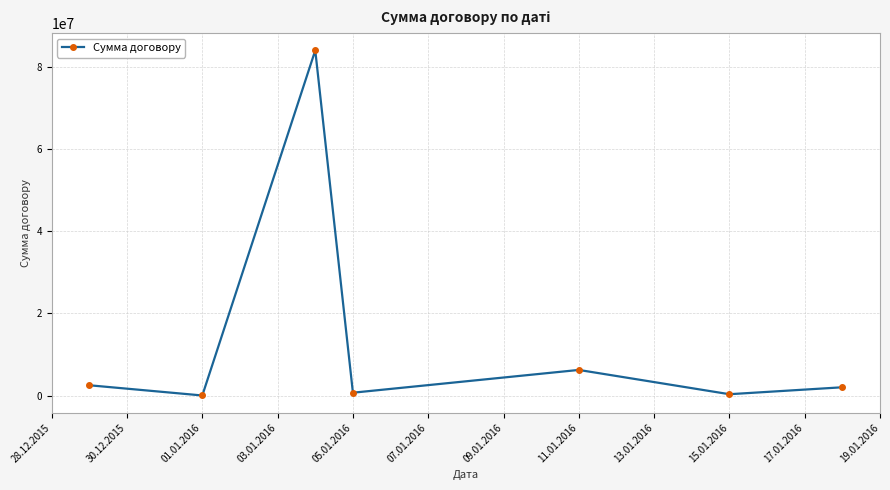

How many points are lower than both their immediate neighbors (excluding endpoints)?

3